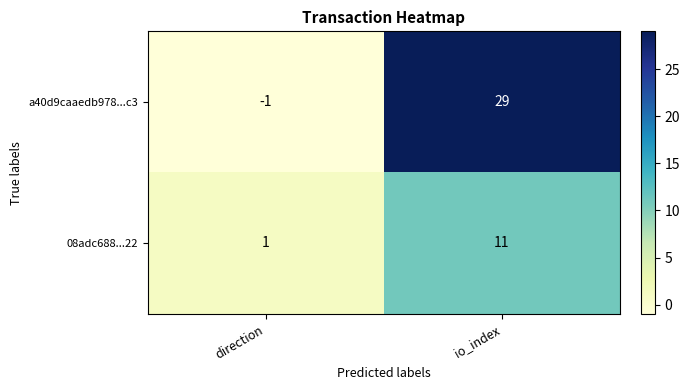

What is the difference between the a40d9caaedb978...c3 values at direction and io_index?

30